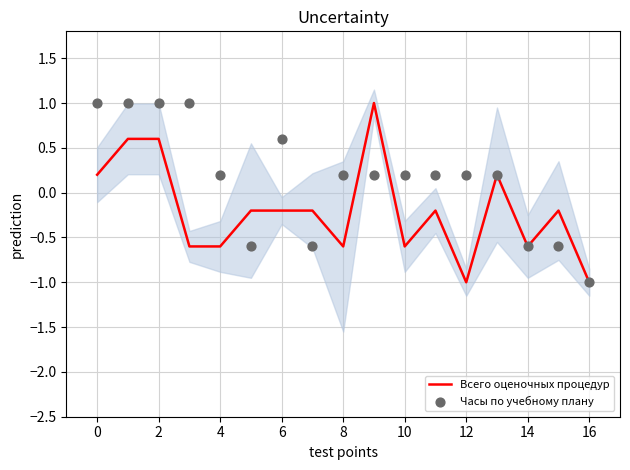

Which series contains the highest Y value?

Всего оценочных процедур